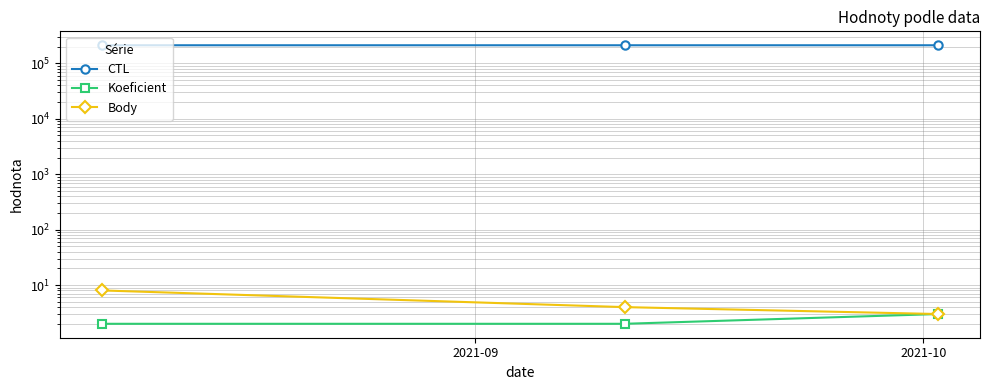

What is the value of the Koeficient point at the 3rd from the left?

3